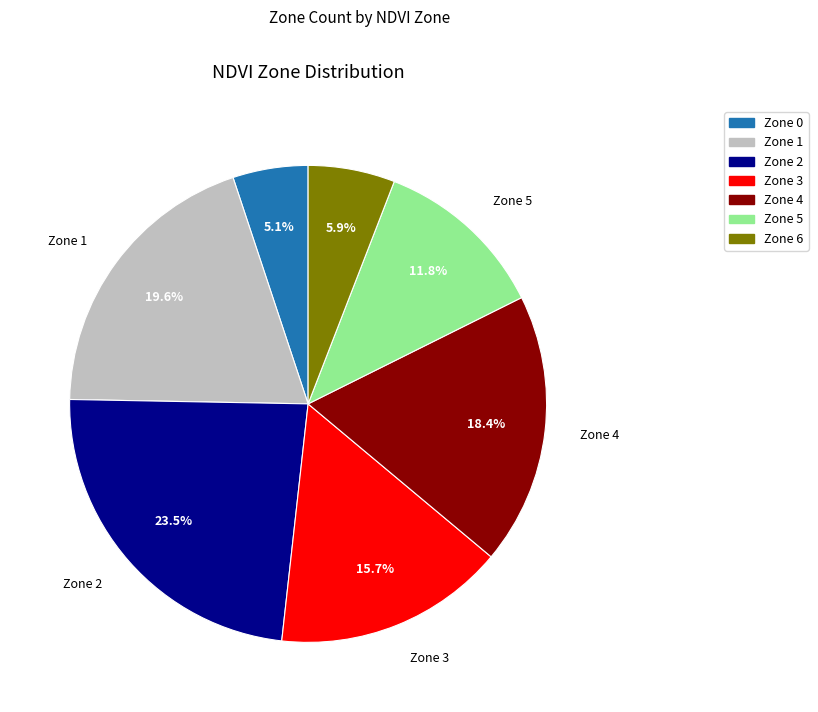

How many segments does this pie chart have?

7